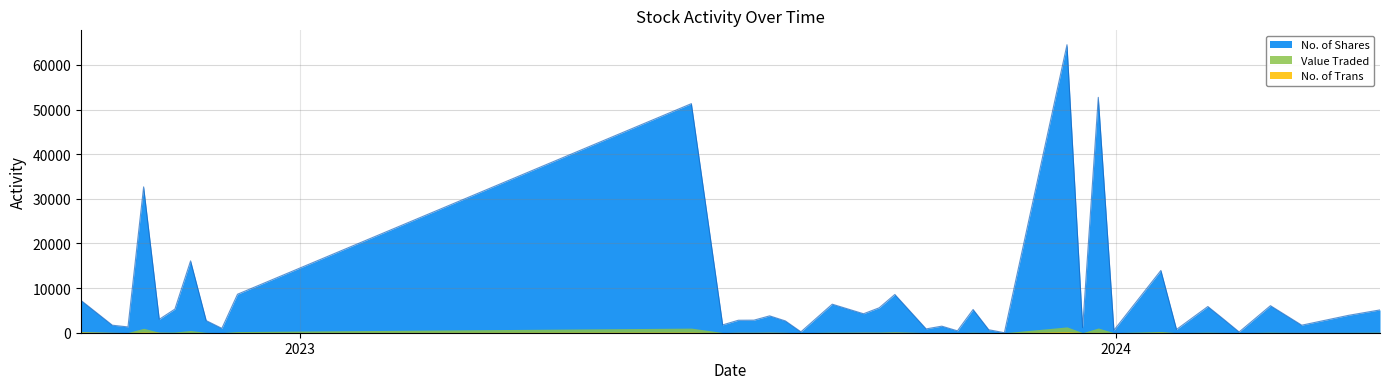

True or false: Value Traded and No. of Shares cross at least once.

False